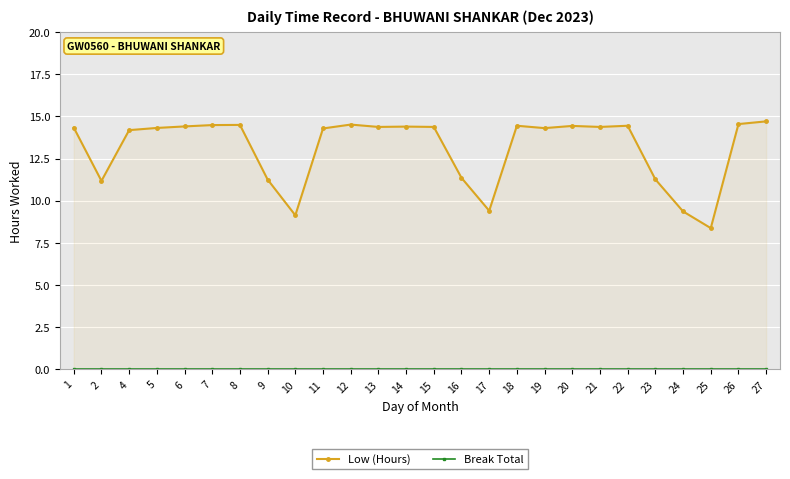

Reading left to right, extract all data points from this chart.

Low (Hours): 14.3	11.2	14.2	14.3	14.4	14.5	14.5	11.3	9.1	14.3	14.5	14.4	14.4	14.4	11.4	9.4	14.4	14.3	14.4	14.4	14.4	11.3	9.4	8.4	14.6	14.7
Break Total: 0.0	0.0	0.0	0.0	0.0	0.0	0.0	0.0	0.0	0.0	0.0	0.0	0.0	0.0	0.0	0.0	0.0	0.0	0.0	0.0	0.0	0.0	0.0	0.0	0.0	0.0